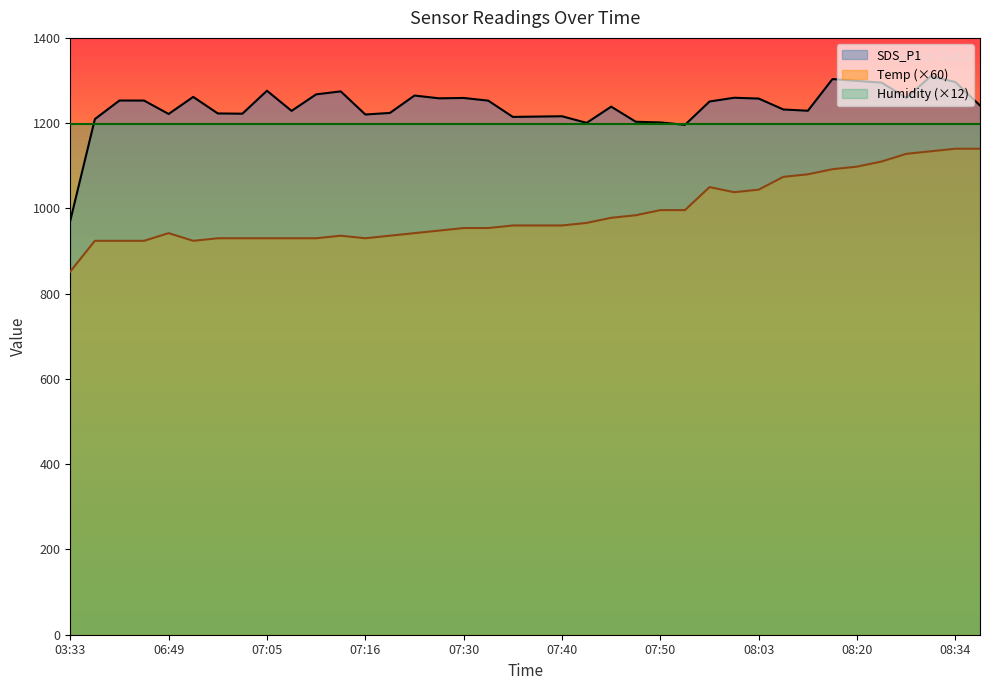

Read the Temp value at 06:30.

924.0